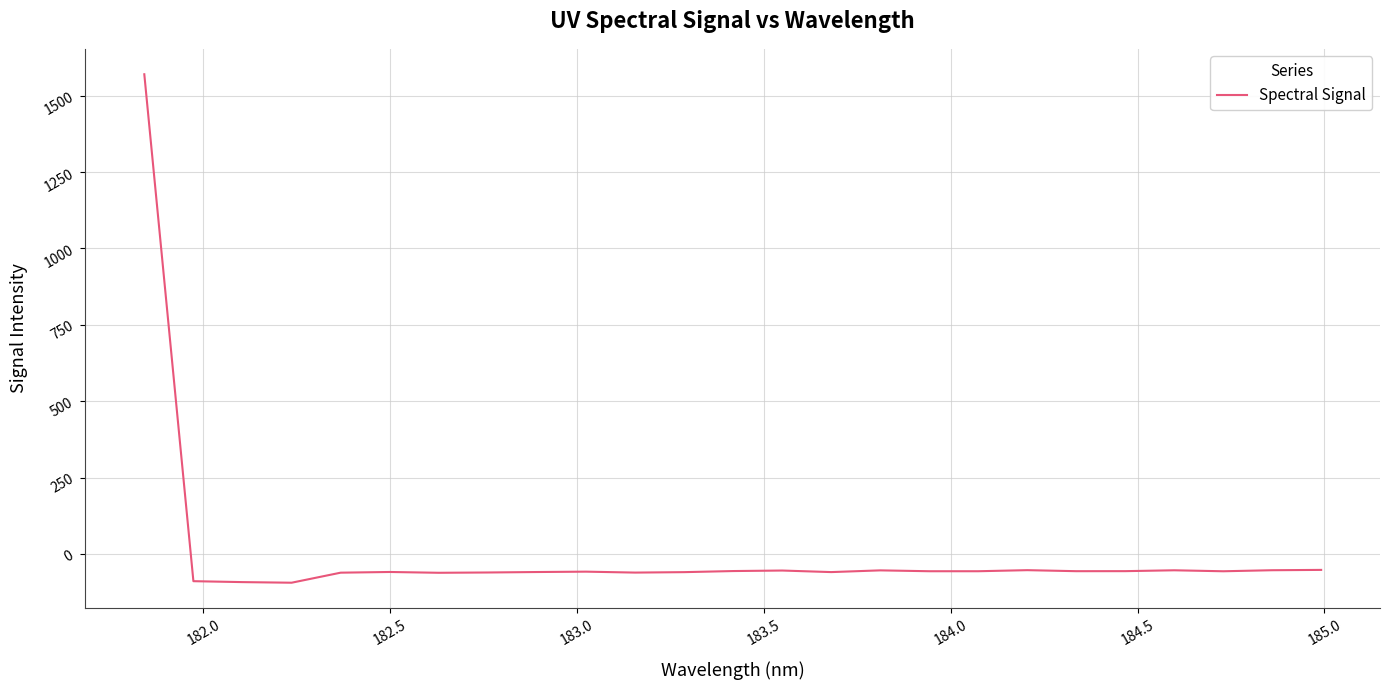

What is the minimum value shown in the chart?

-94.4